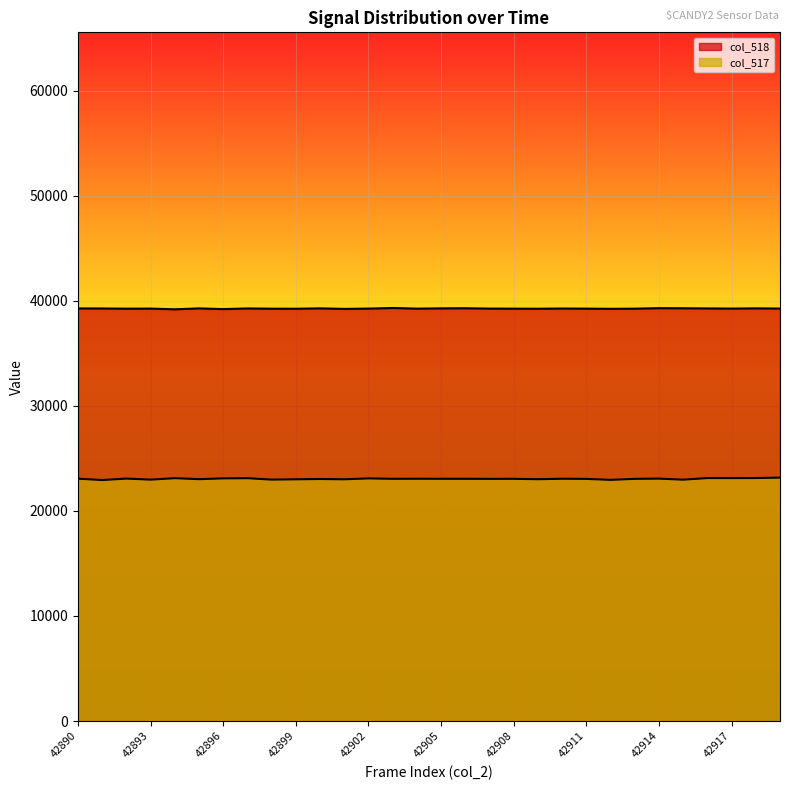

What is the value of the col_517 point at the 20th from the left?

23013